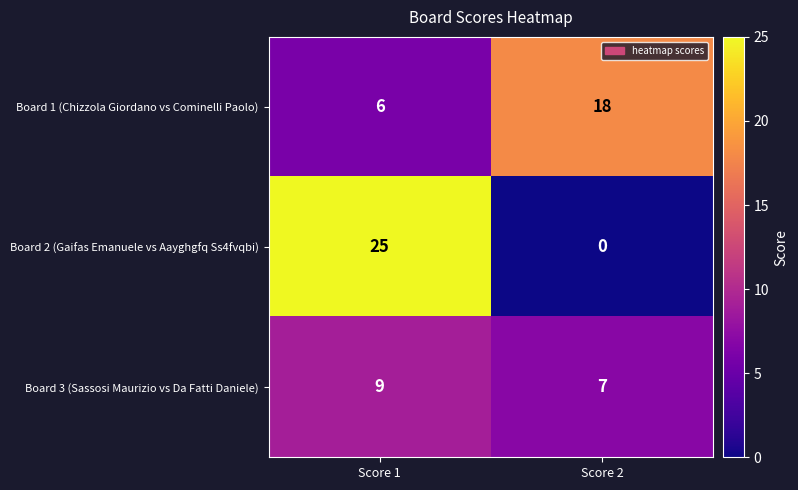

At which category is the sum across all series the highest?

Score 1